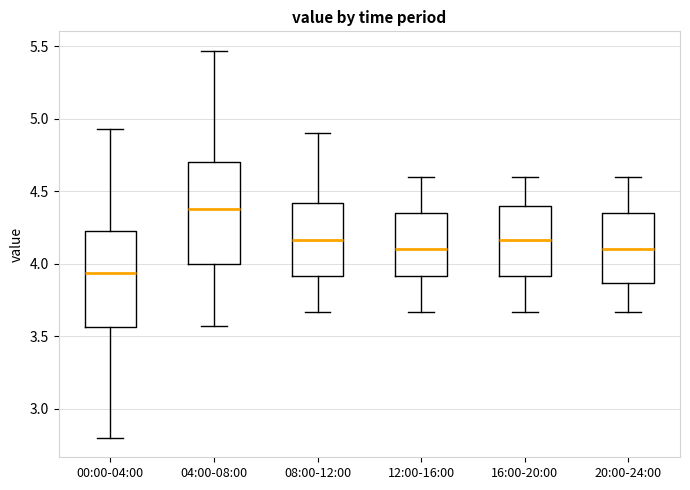

Which box's median line is the highest?

04:00-08:00